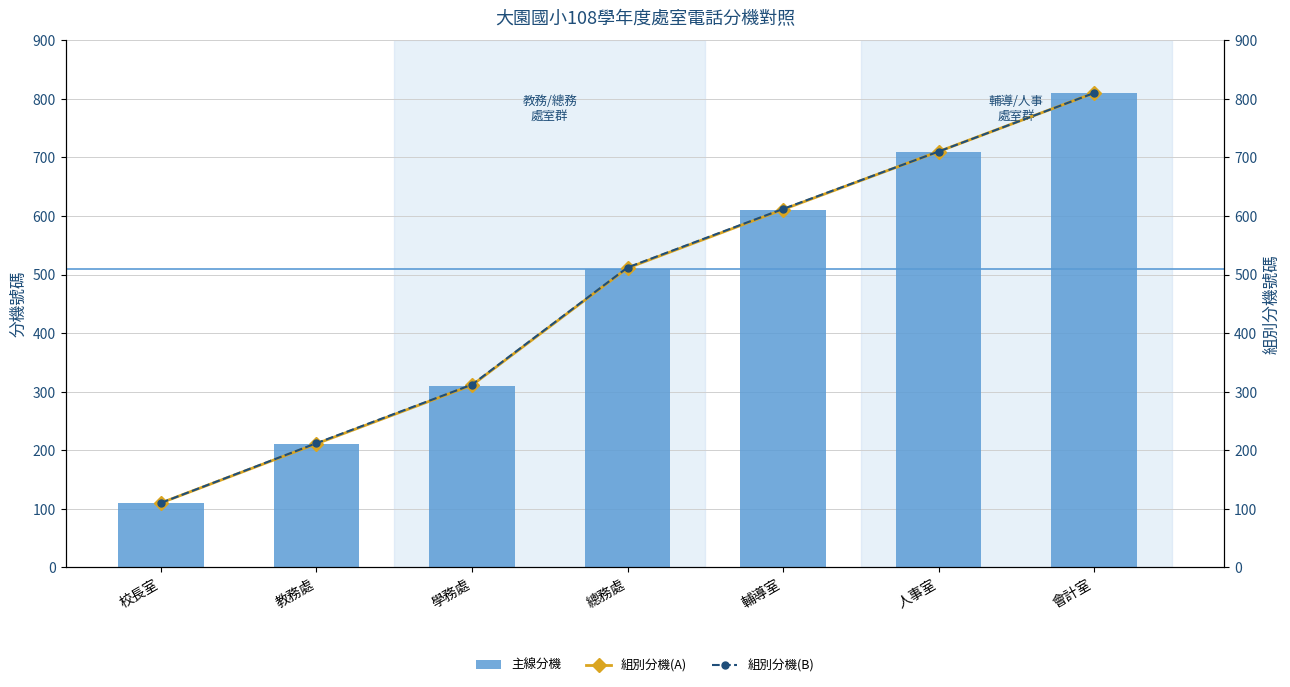

The value of 組別分機(A) at 人事室 is 940. True or false?

False